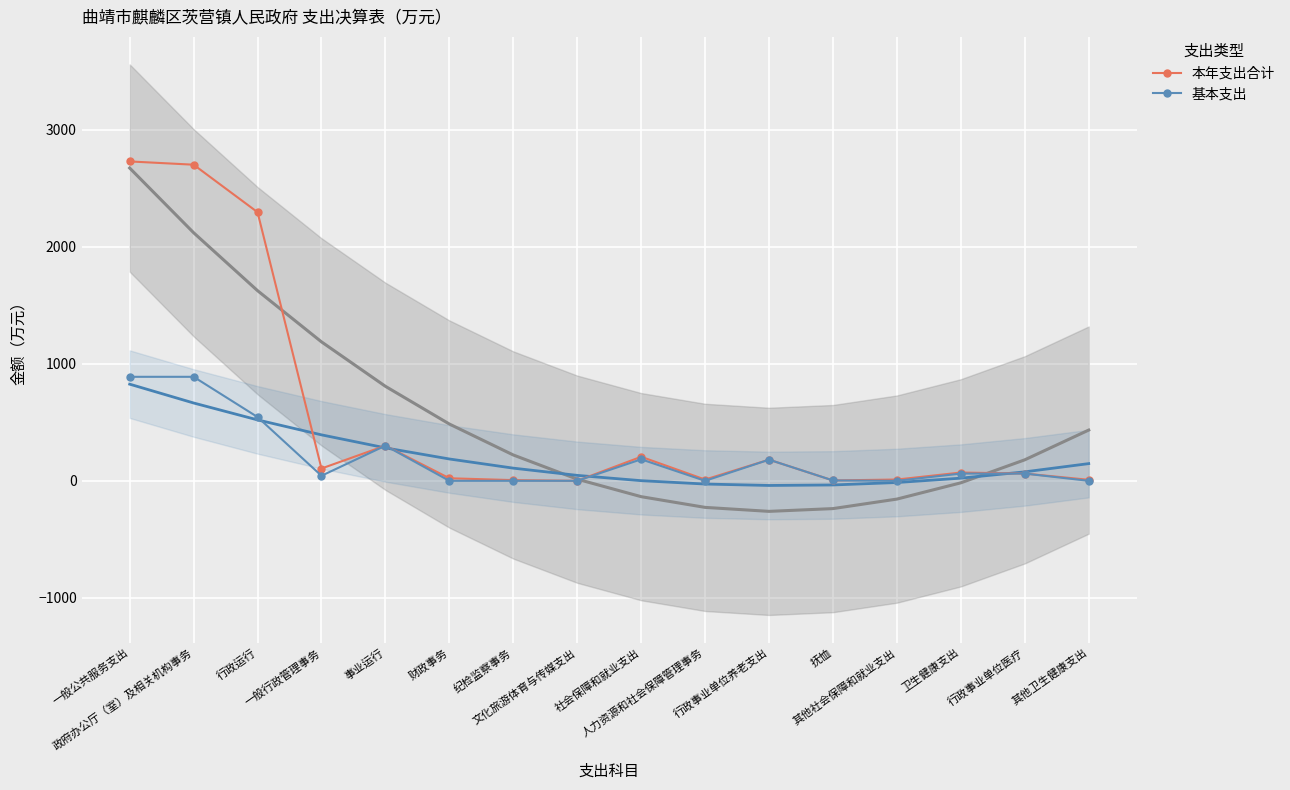

Is it true that 本年支出合计 equals 113.4 at 卫生健康支出?

False